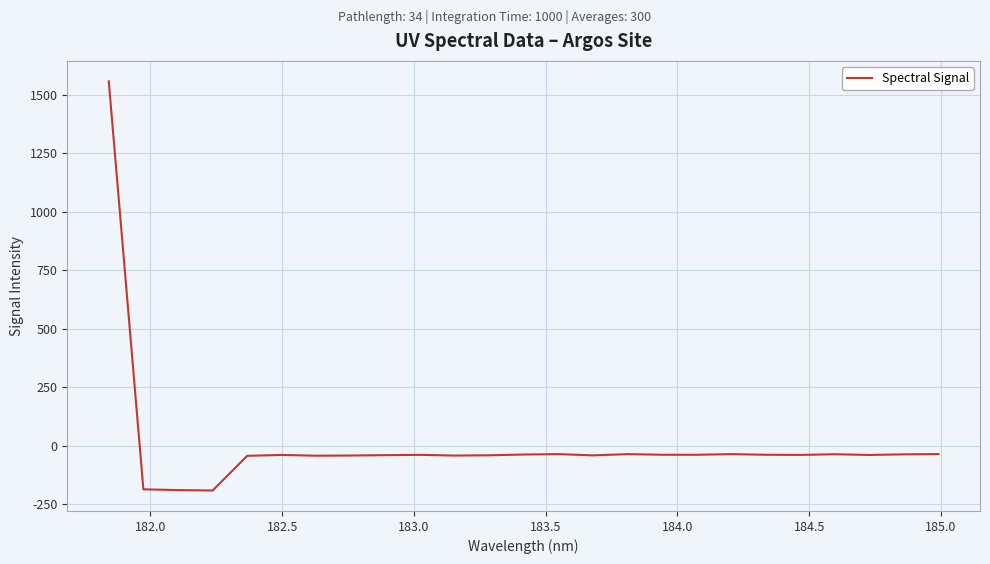

What is the difference between the maximum and minimum values?

1748.5